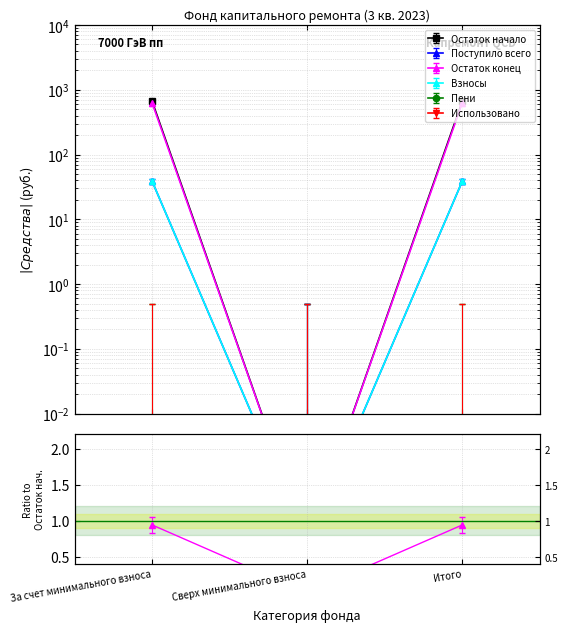

The Поступило всего series shows -0.0 at Сверх минимального взноса. True or false?

False